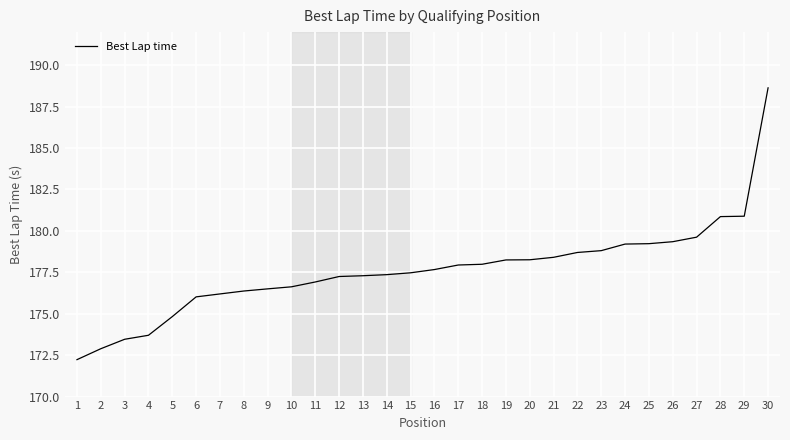

What is the smallest value displayed?

172.2